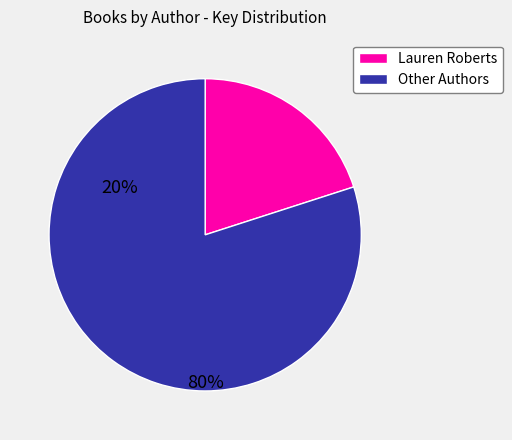

How many segments does this pie chart have?

2